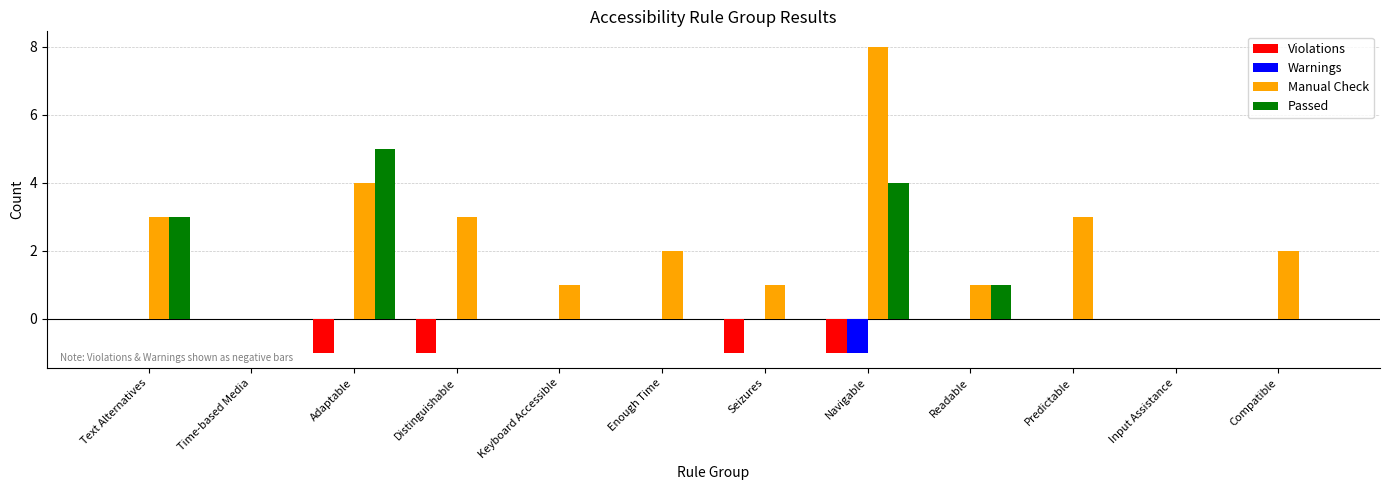

Which series has the widest spread of values?

Manual Check